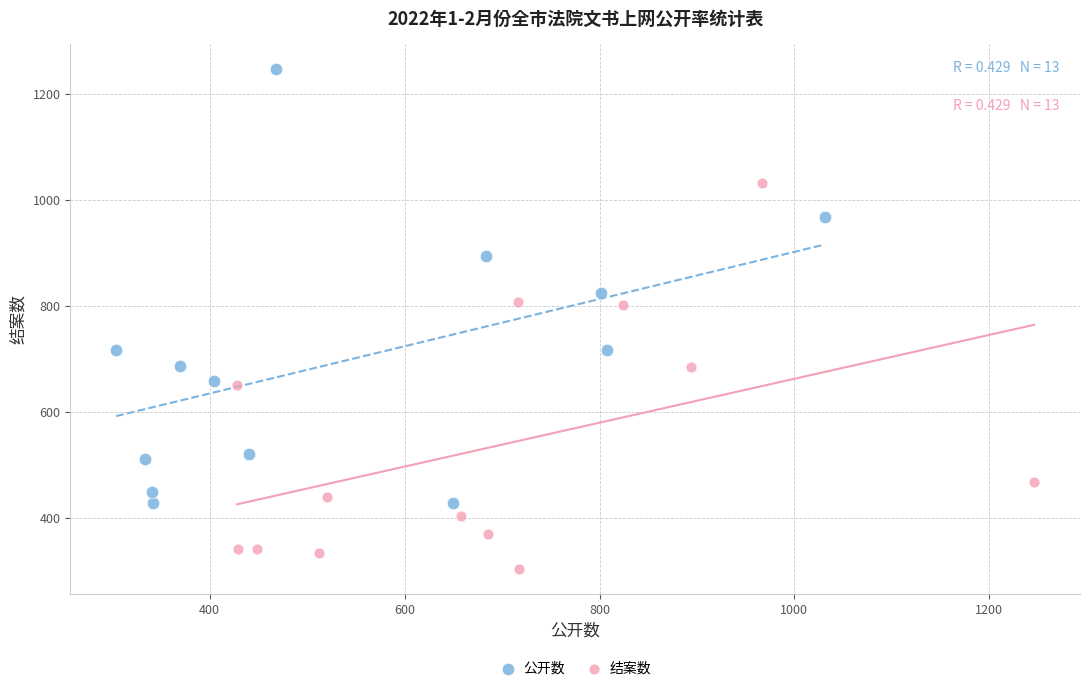

Which series reaches the minimum Y coordinate?

结案数